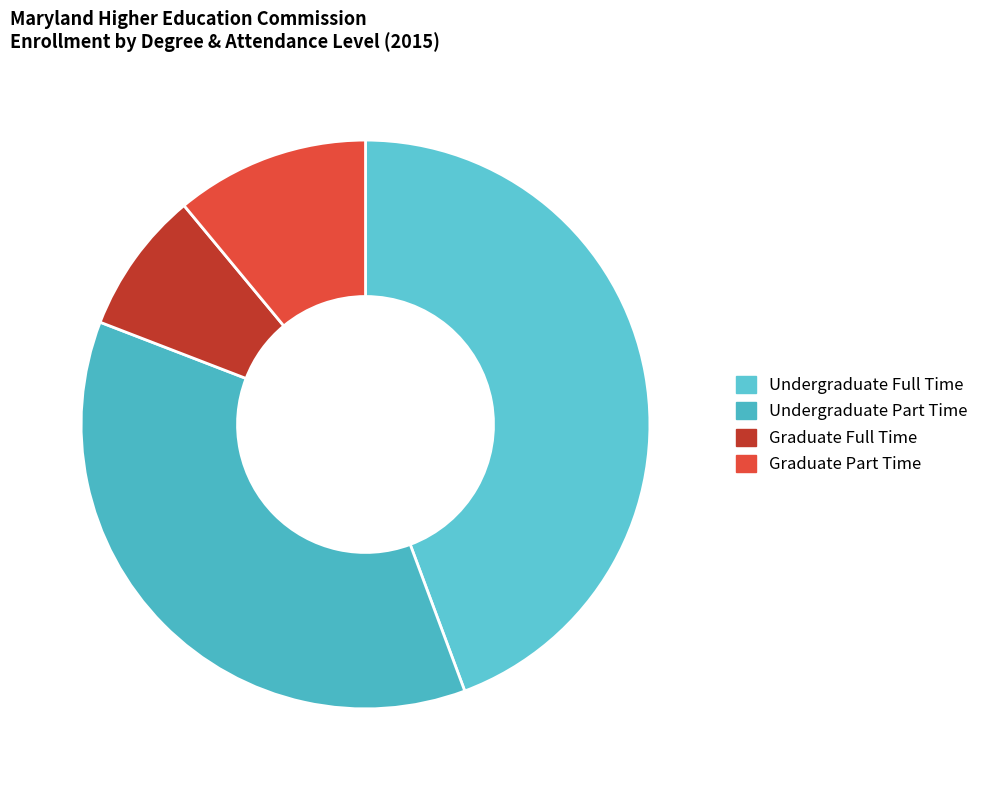

What is the ratio of the value at Undergraduate Part Time to the value at Graduate Full Time?

4.5